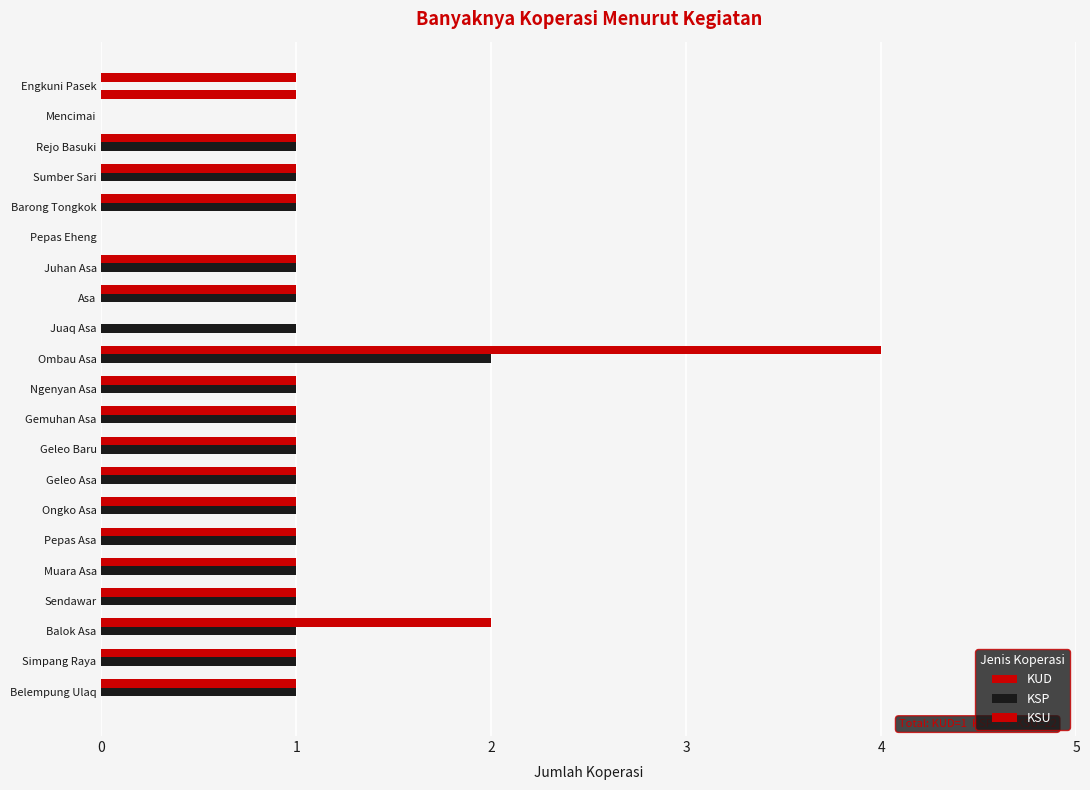

What is the difference between the maximum and minimum values in the KSP series?

2